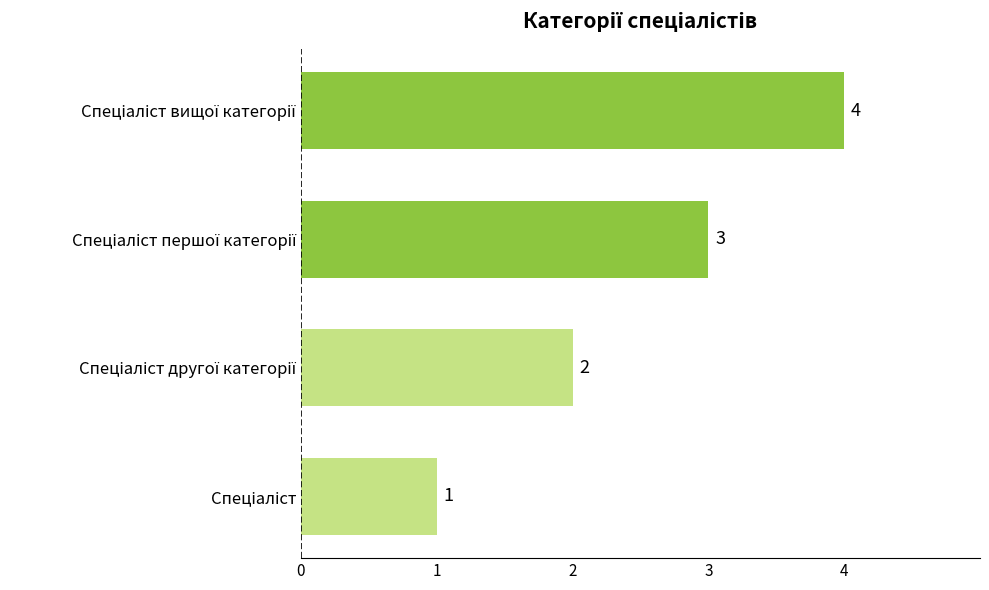

What is the sum of all values?

10